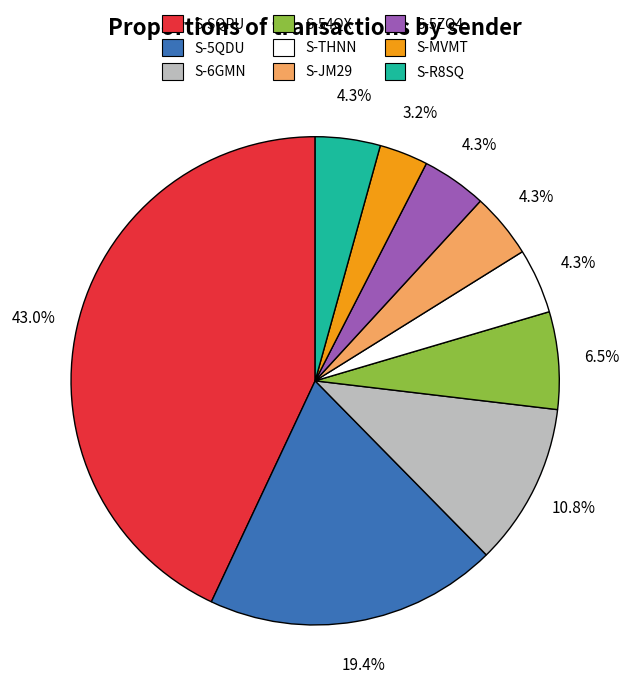

Does any single category account for the majority?

No